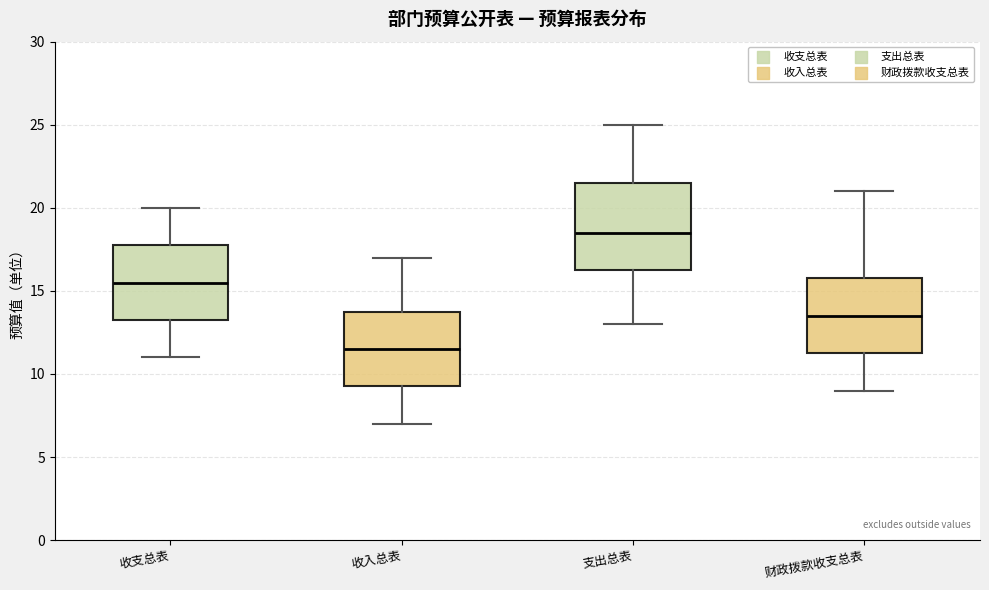

Where does the median line of the box for 财政拨款收支总表 sit on the y-axis? The values are not printed on the chart, so give them approximately, as read against the axis.

13.5